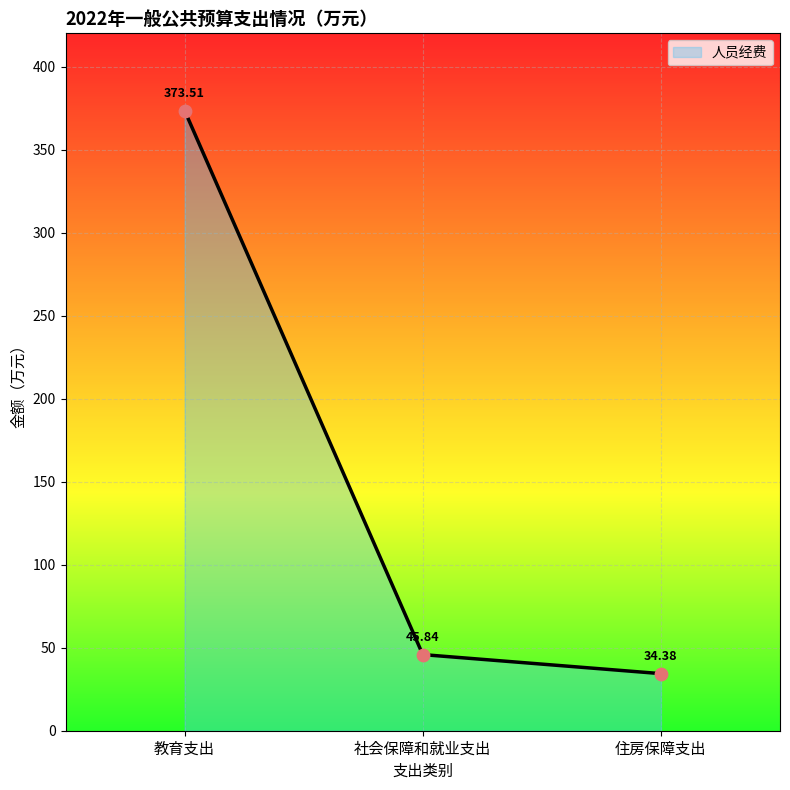

What is the change in value from 教育支出 to 社会保障和就业支出?

-327.7